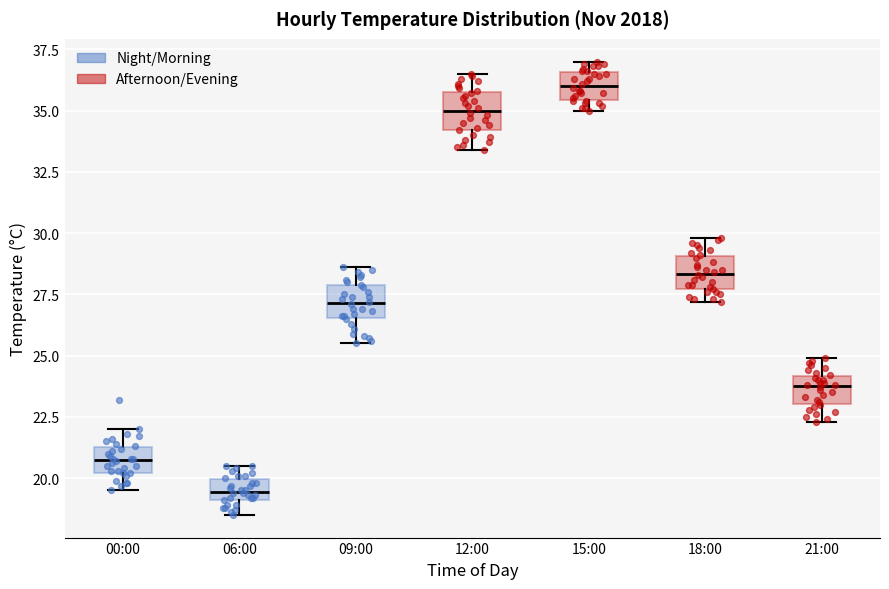

Reading left to right, read every box against the y-axis: the position of its median line, the range the box covers, and the ends of its whiskers. The values are not printed on the chart, so give them approximately, as read against the axis.

00:00: median 21.0, box 20.0 to 21.5, whiskers 19.5 to 22.0
06:00: median 19.5, box 19.0 to 20.0, whiskers 18.5 to 20.5
09:00: median 27.0, box 26.5 to 28.0, whiskers 25.5 to 28.5
12:00: median 35.0, box 34.0 to 36.0, whiskers 33.5 to 36.5
15:00: median 36.0, box 35.5 to 36.5, whiskers 35.0 to 37.0
18:00: median 28.5, box 27.5 to 29.0, whiskers 27.0 to 30.0
21:00: median 24.0 (inside the box), box 23.0 to 24.0, whiskers 22.5 to 25.0